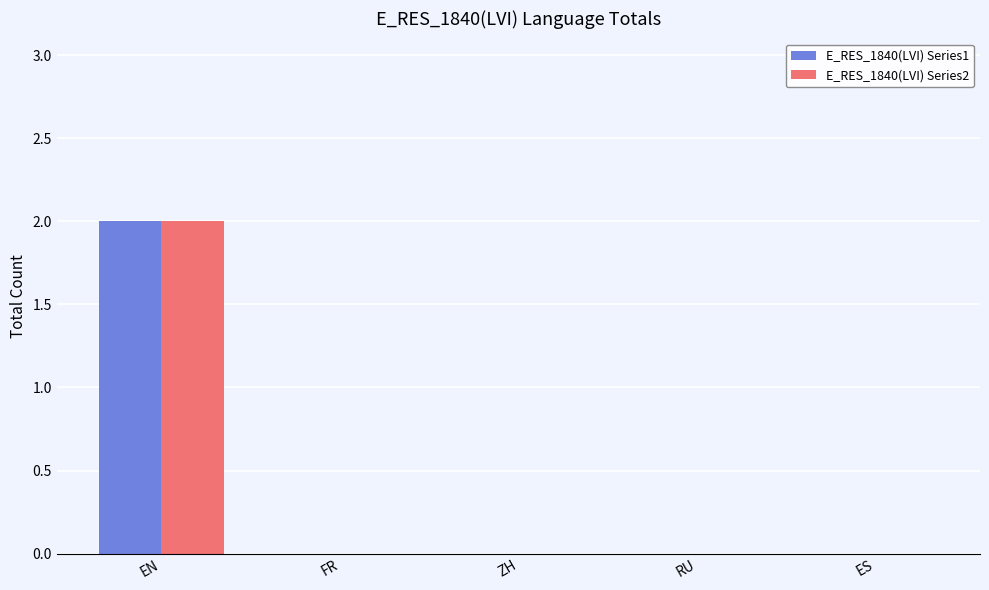

True or false: E_RES_1840(LVI) Series1 has a value of 0 at ES.

True